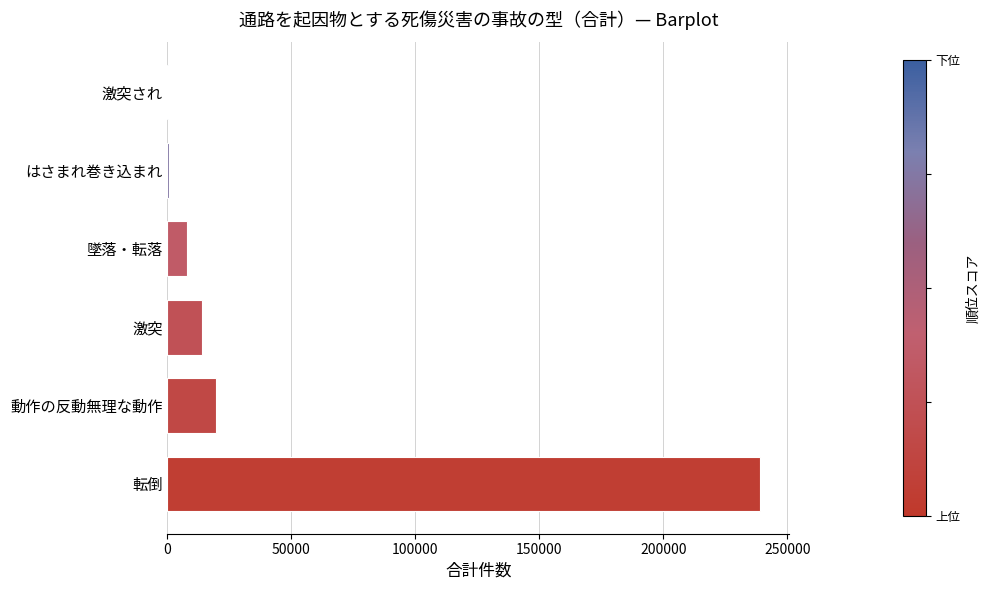

Does the chart contain stacked bars?

No